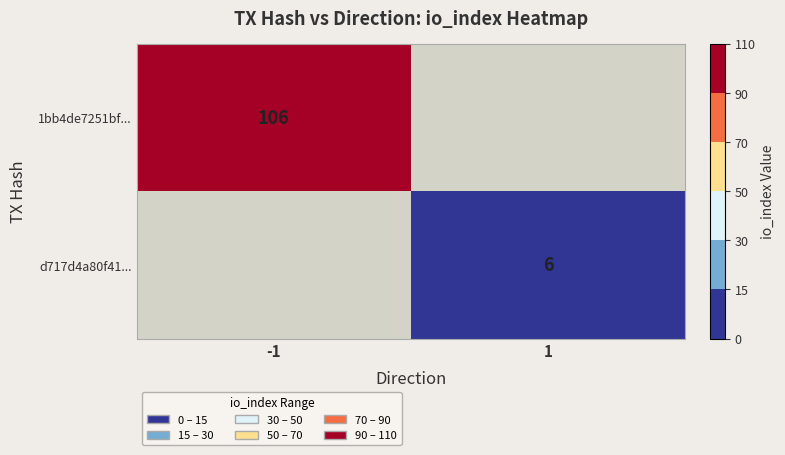

Count the number of categories in the chart.

2